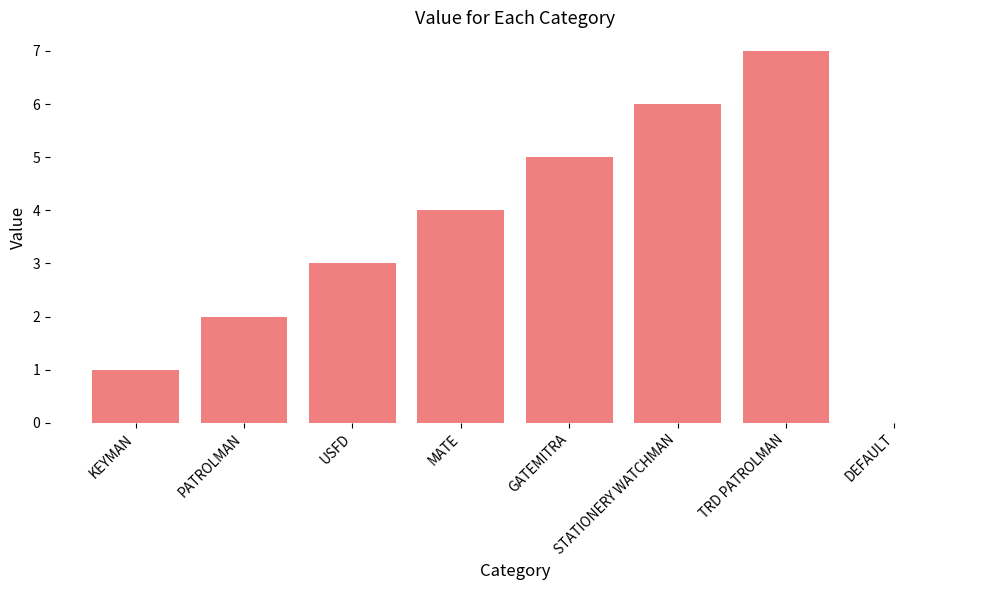

True or false: the data shows 3 at PATROLMAN.

False